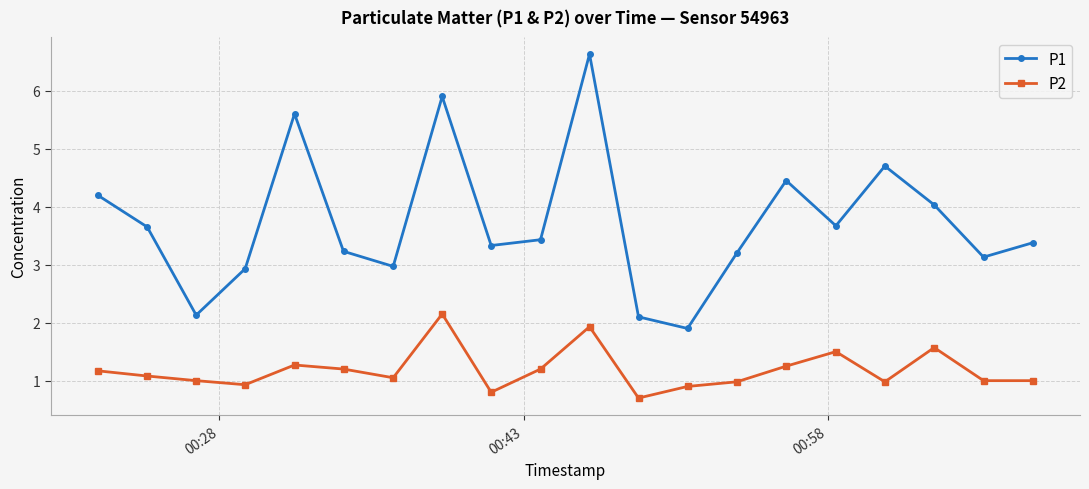

True or false: P1 and P2 cross at least once.

False